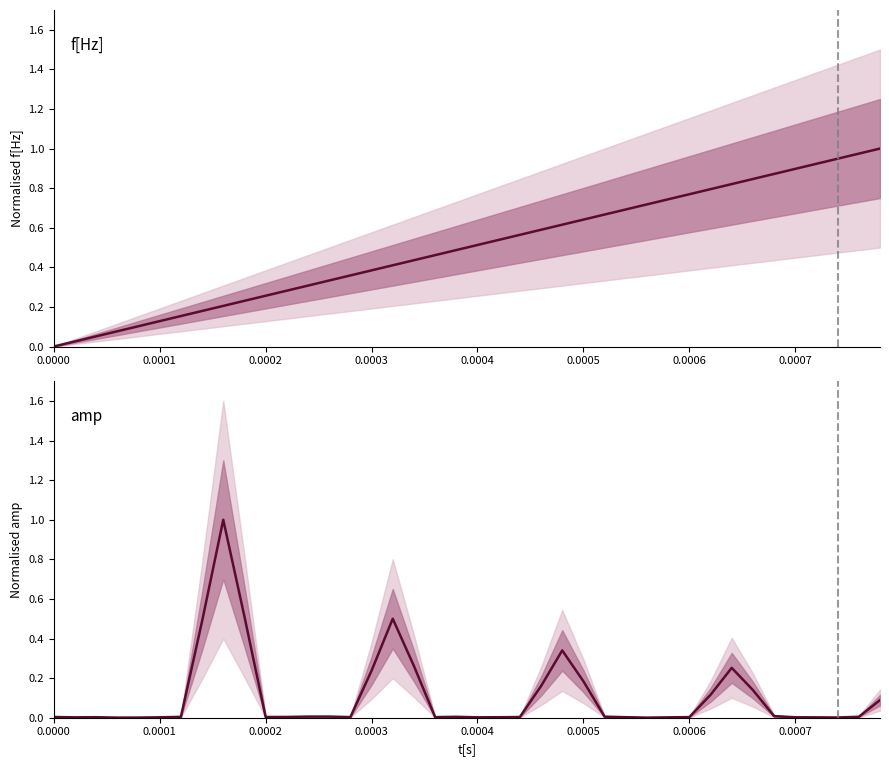

In amp, how many points are higher than both neighbors (excluding endpoints)?

7